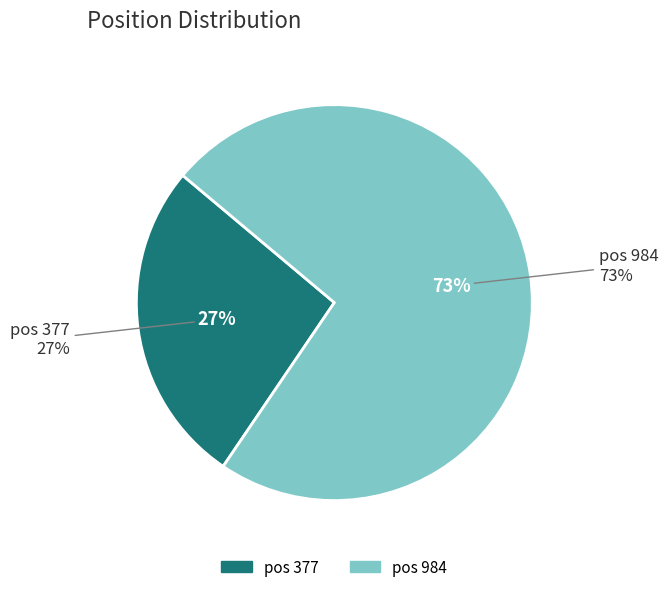

Combined, do 377 and 984 account for over 50%?

Yes